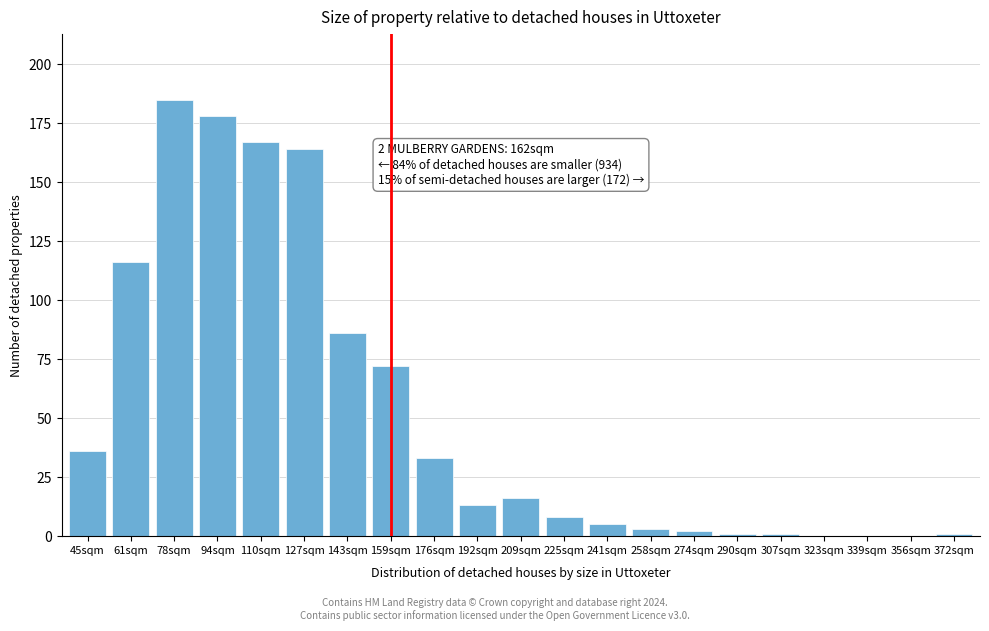

Reading left to right, extract all data points from this chart.

45sqm=36	61sqm=116	78sqm=185	94sqm=178	110sqm=167	127sqm=164	143sqm=86	159sqm=72	176sqm=33	192sqm=13	209sqm=16	225sqm=8	241sqm=5	258sqm=3	274sqm=2	290sqm=1	307sqm=1	323sqm=0	339sqm=0	356sqm=0	372sqm=1